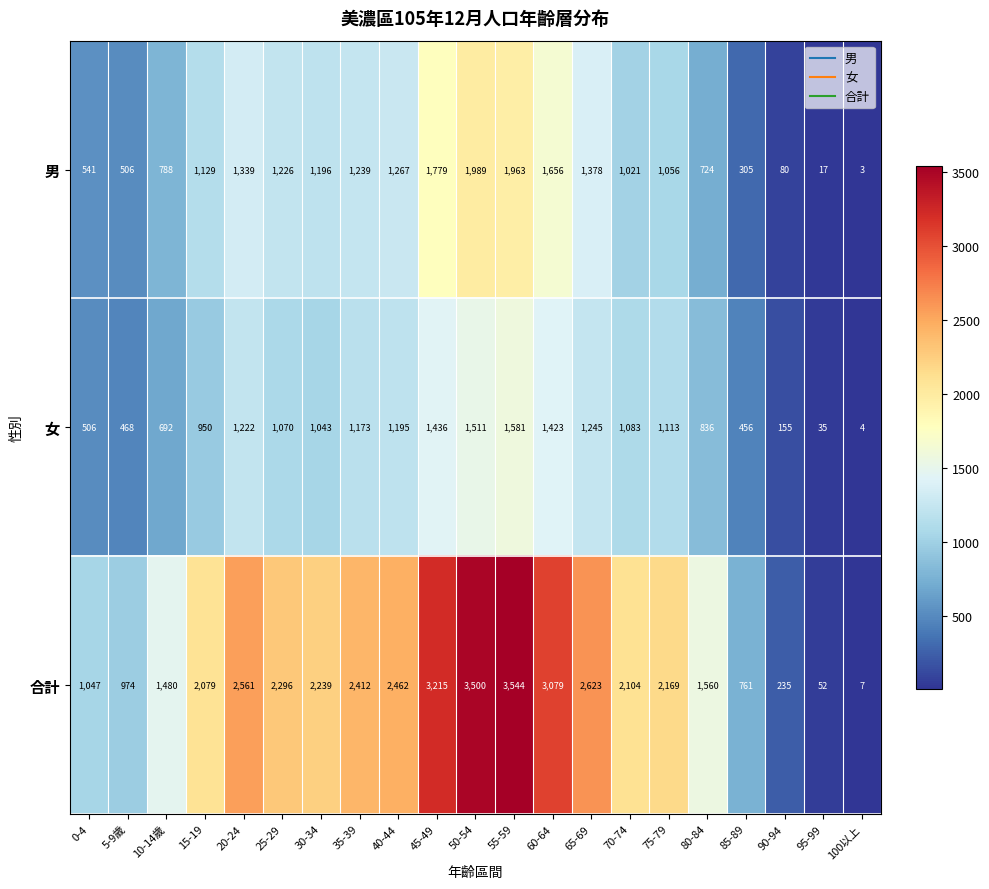

At 30-34, list the series in order from smallest to largest.

女, 男, 合計